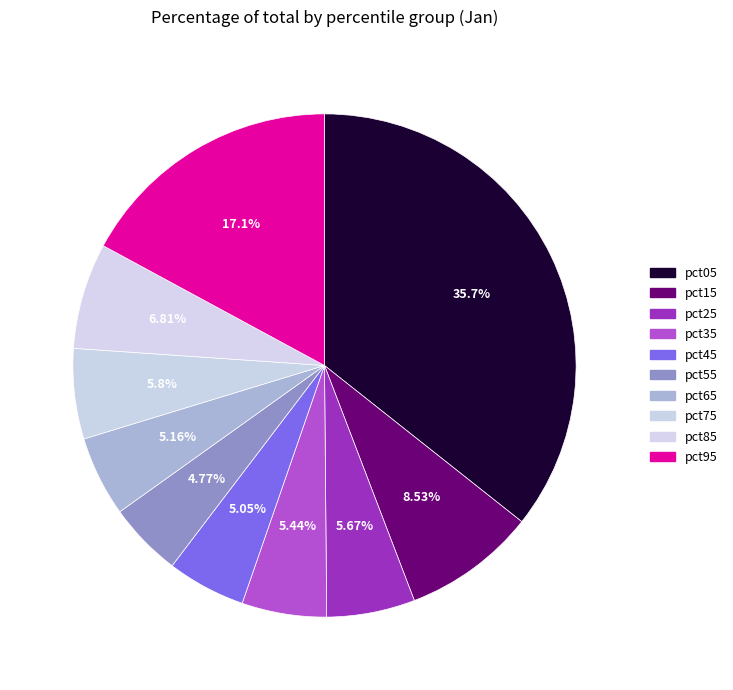

Is pct55 the majority of the pie?

No